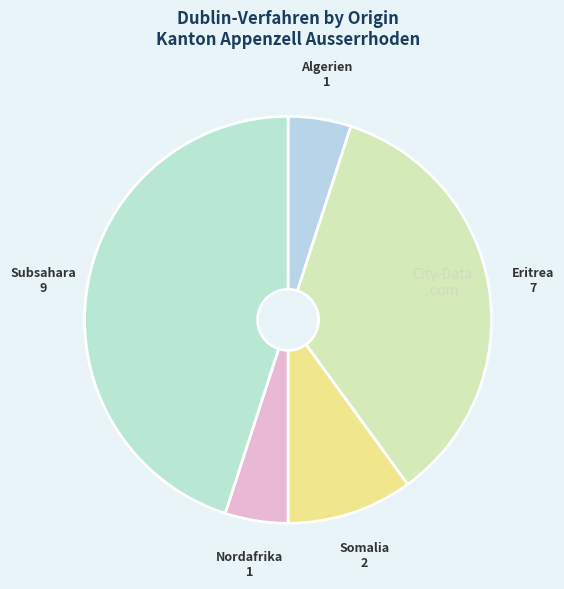

Which category has the biggest portion of the pie?

Subsahara